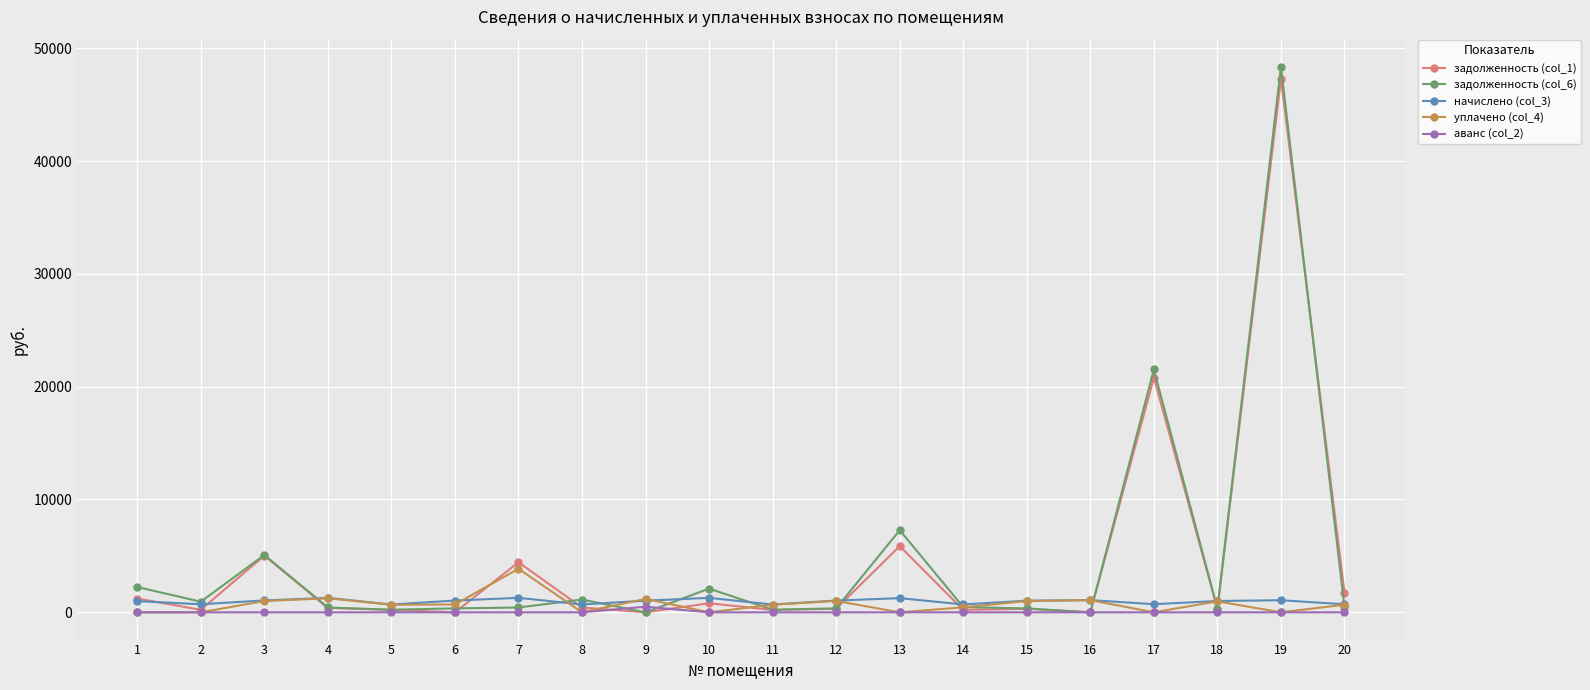

Which series has the widest spread of values?

задолженность (col_6)